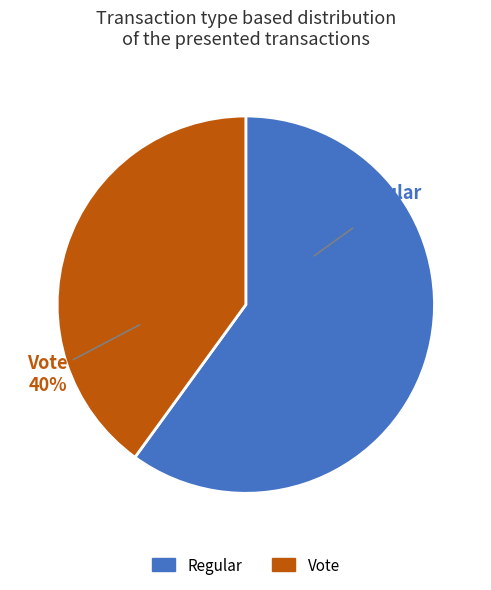

What percentage is the Regular slice, to the nearest percent?

60%